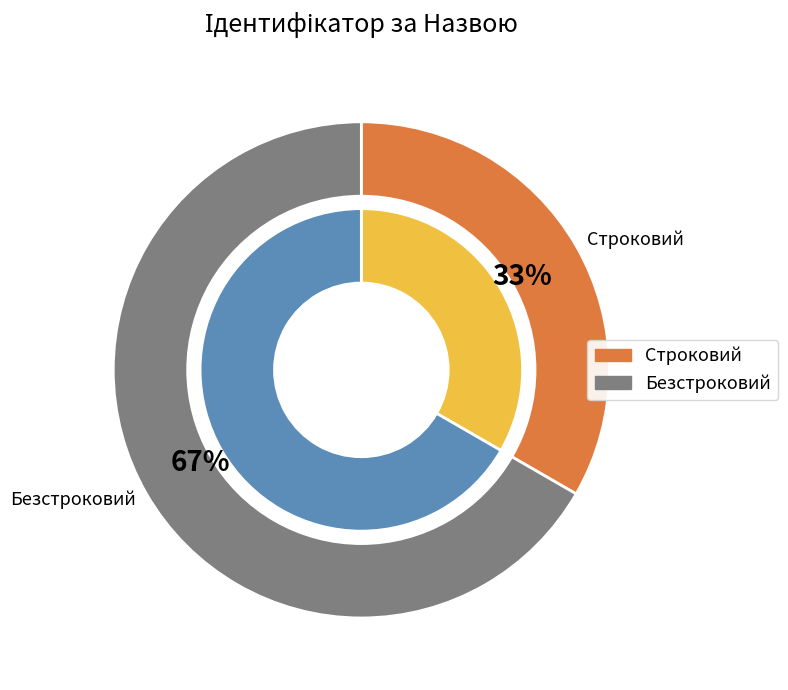

Is it true that Безстроковий is 55% of the pie?

False